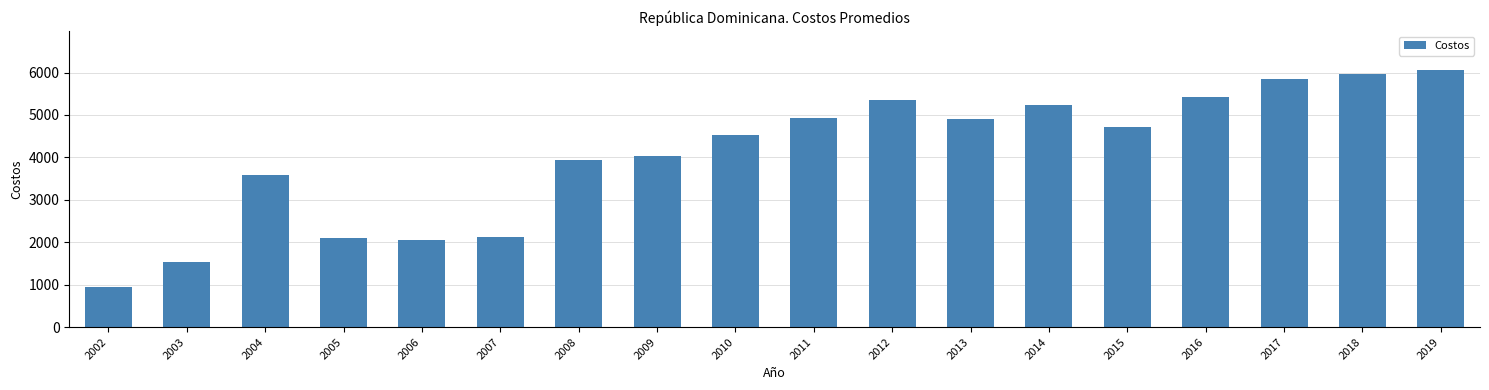

At which label does the data first exceed 4713?

2011